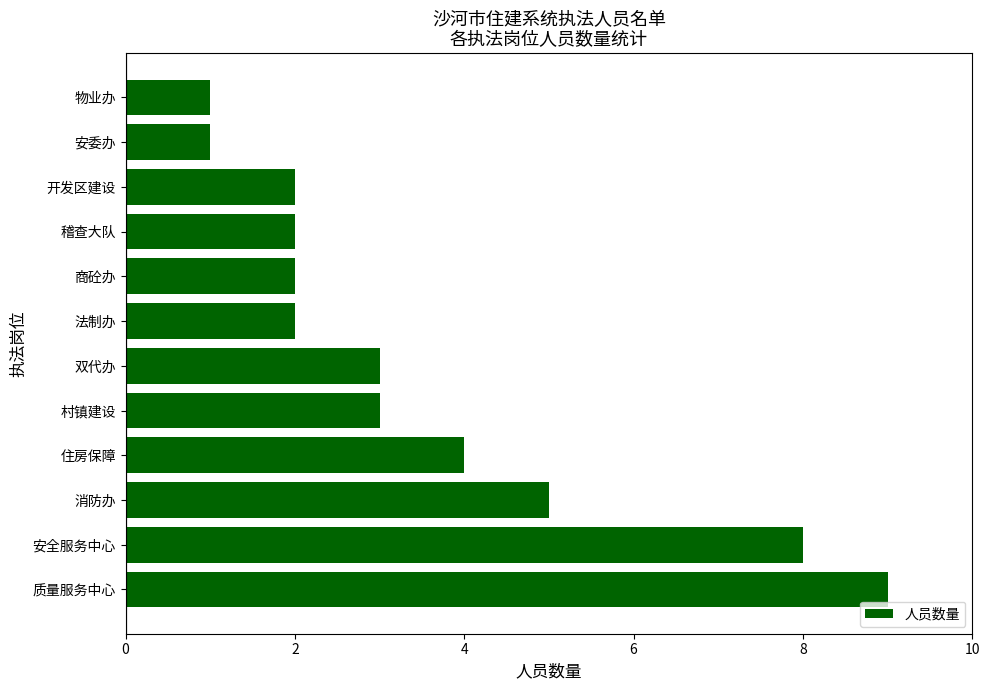

The value at 住房保障 is 4. True or false?

True